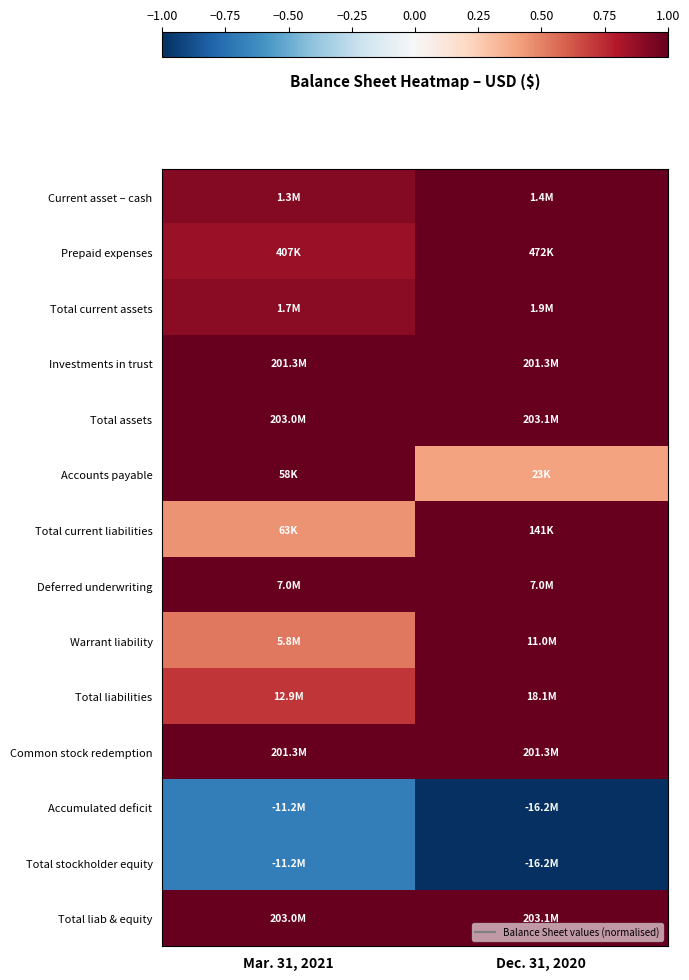

Reading left to right, transcribe all the data shown in this chart.

Current asset – cash: Mar. 31, 2021=0.9	Dec. 31, 2020=1.0
Prepaid expenses: Mar. 31, 2021=0.9	Dec. 31, 2020=1.0
Total current assets: Mar. 31, 2021=0.9	Dec. 31, 2020=1.0
Investments in trust: Mar. 31, 2021=1.0	Dec. 31, 2020=1.0
Total assets: Mar. 31, 2021=1.0	Dec. 31, 2020=1.0
Accounts payable: Mar. 31, 2021=1.0	Dec. 31, 2020=0.4
Total current liabilities: Mar. 31, 2021=0.4	Dec. 31, 2020=1.0
Deferred underwriting: Mar. 31, 2021=1.0	Dec. 31, 2020=1.0
Warrant liability: Mar. 31, 2021=0.5	Dec. 31, 2020=1.0
Total liabilities: Mar. 31, 2021=0.7	Dec. 31, 2020=1.0
Common stock redemption: Mar. 31, 2021=1.0	Dec. 31, 2020=1.0
Accumulated deficit: Mar. 31, 2021=-0.7	Dec. 31, 2020=-1.0
Total stockholder equity: Mar. 31, 2021=-0.7	Dec. 31, 2020=-1.0
Total liab & equity: Mar. 31, 2021=1.0	Dec. 31, 2020=1.0